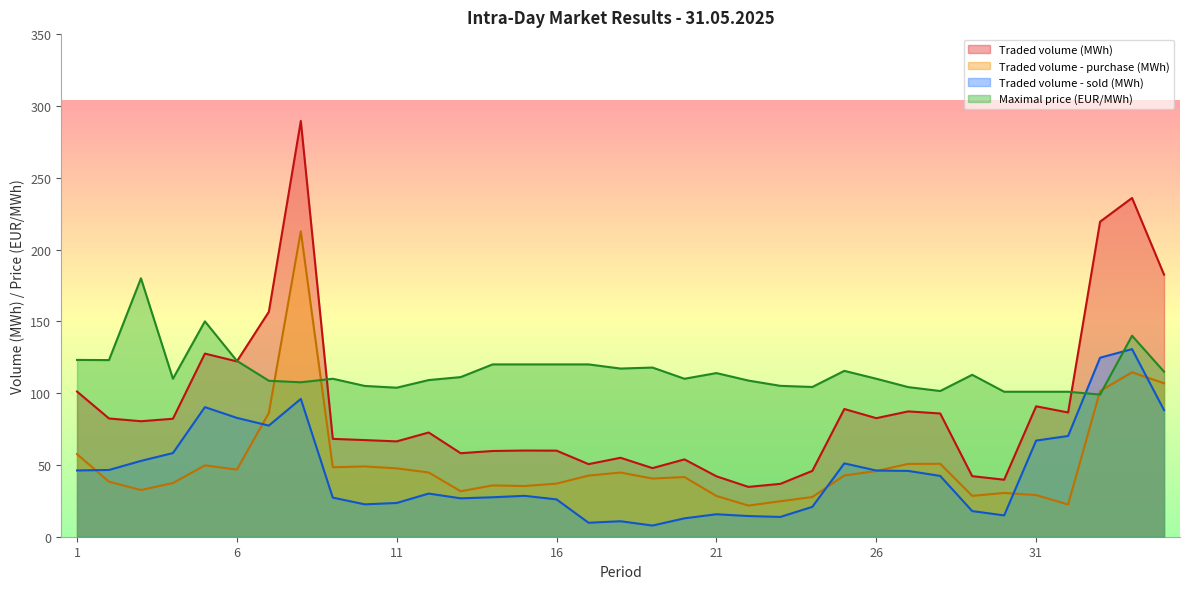

The Maximal price (EUR/MWh) series shows 62.3 at 27. True or false?

False